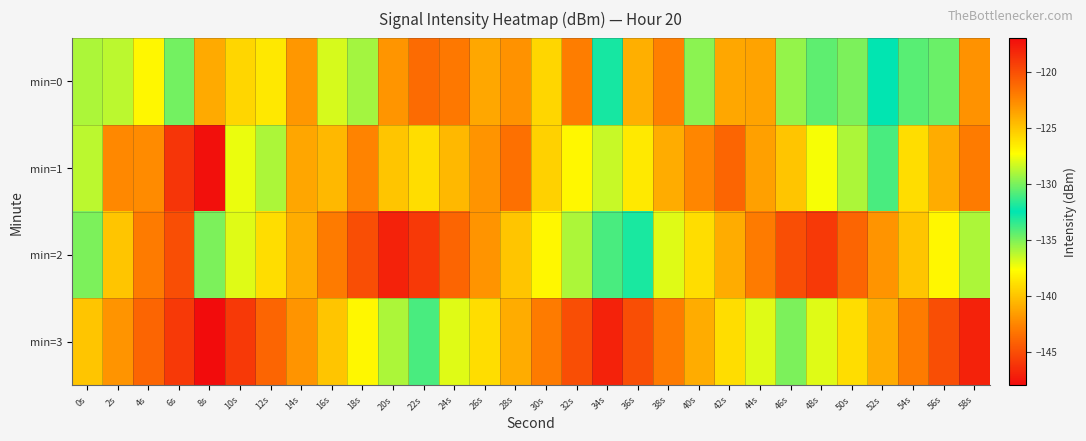

Which series has the largest range (max minus min)?

min=1